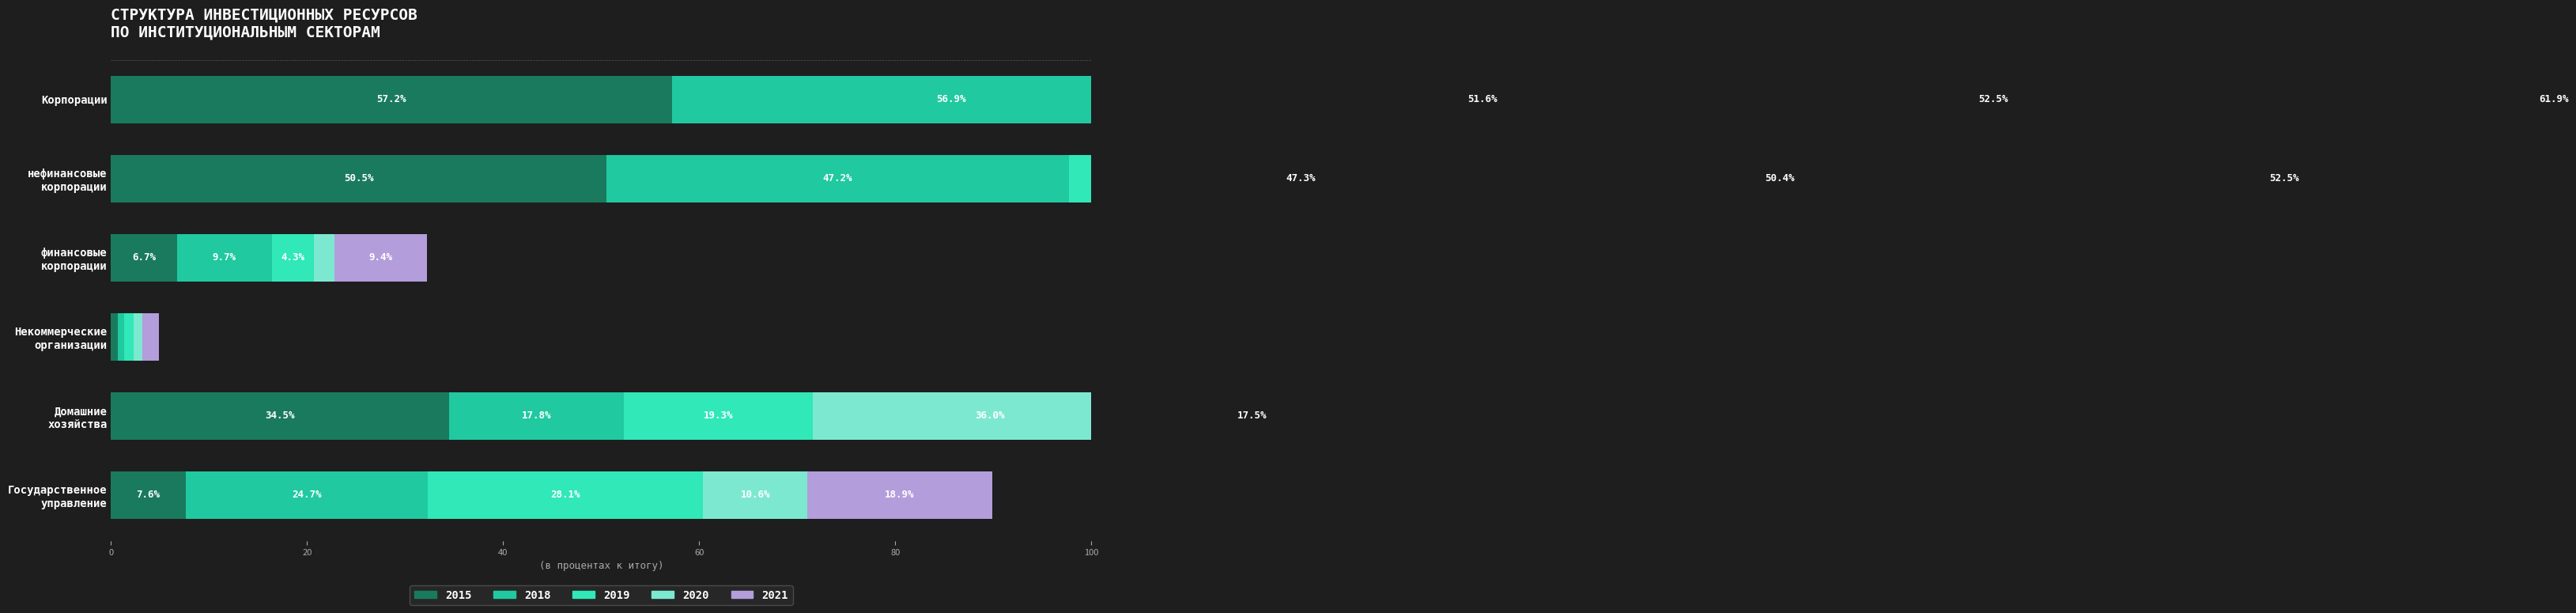

Which label corresponds to the smallest value in the chart?

Некоммерческие
организации